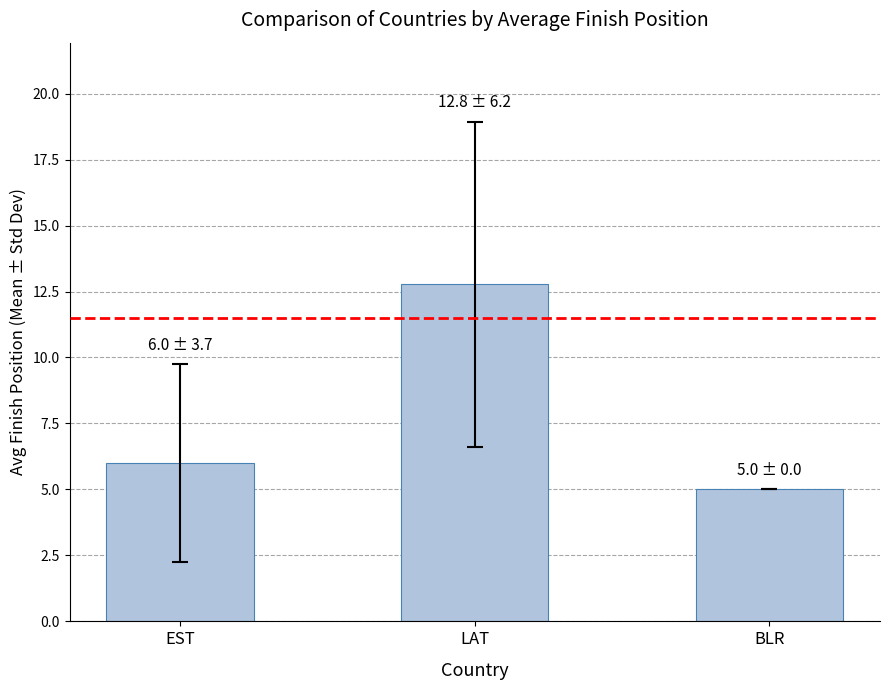

List the labels in order of value, smallest first.

BLR, EST, LAT